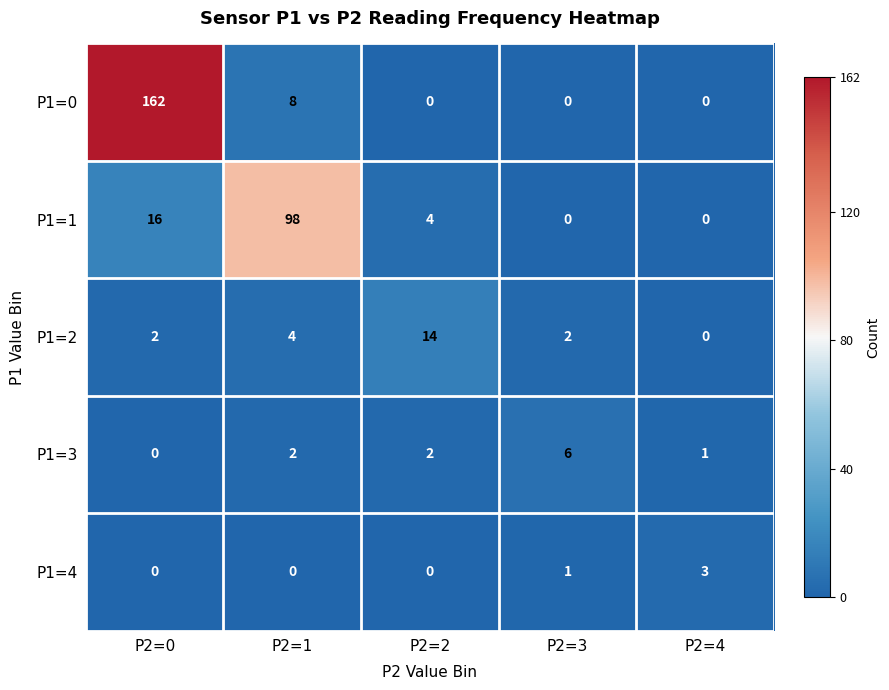

At how many categories does at least one series exceed 117?

1